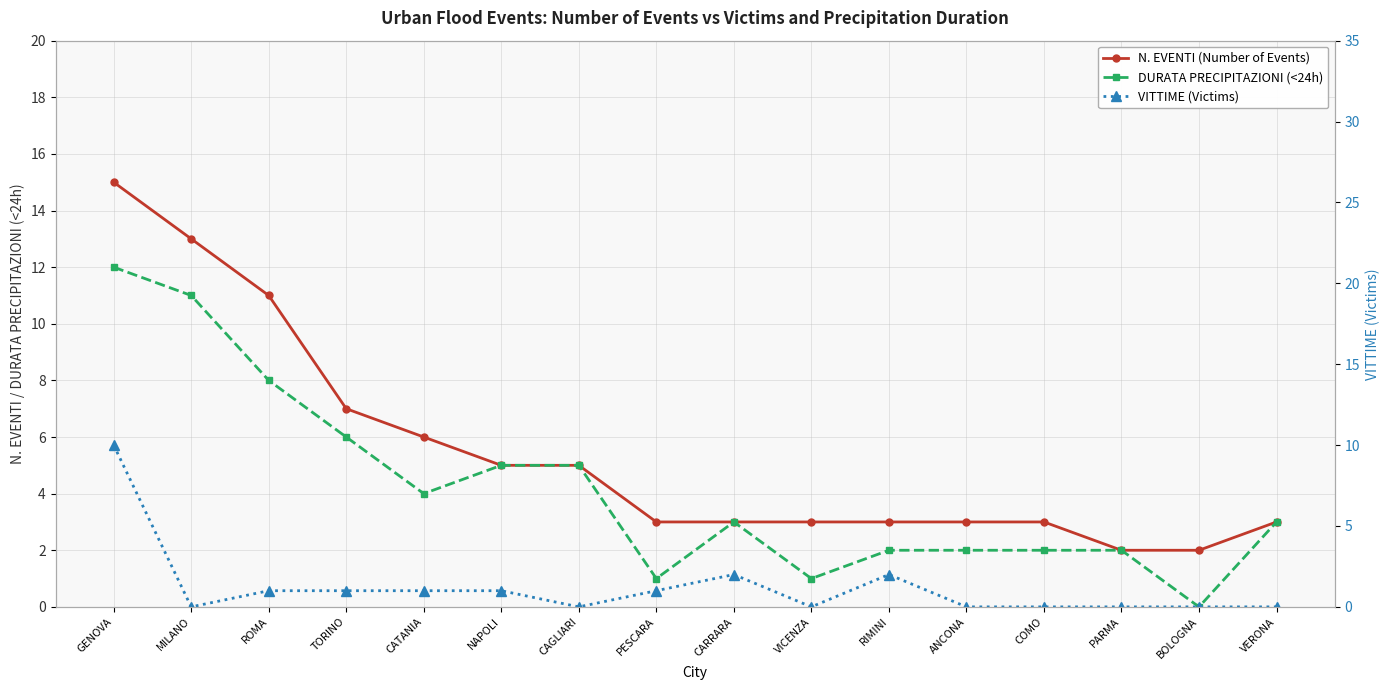

Between NAPOLI and VERONA, which series saw the biggest shift?

N. EVENTI (Number of Events)